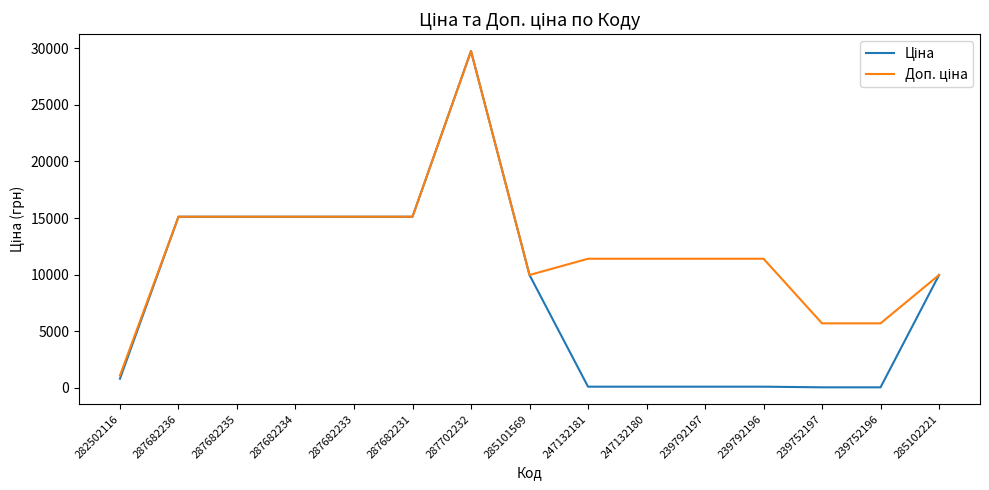

At which category does the chart reach its peak across all series?

287702232